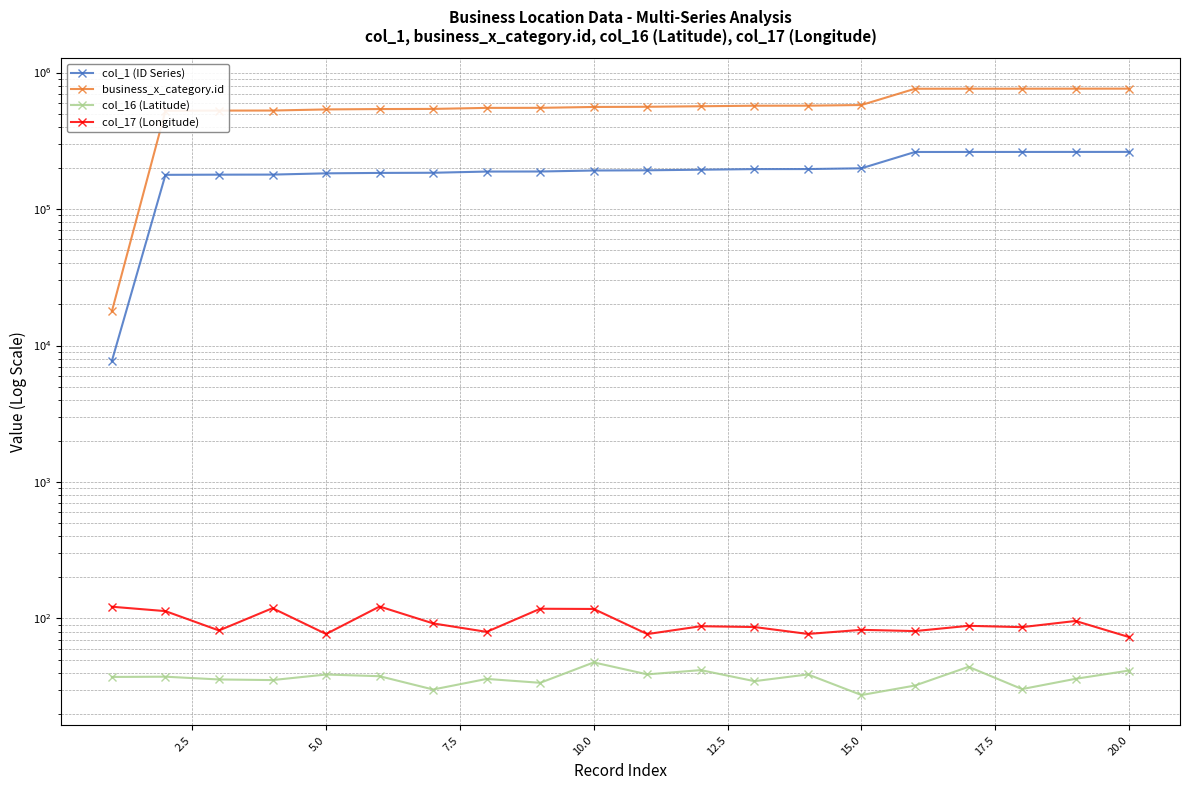

True or false: col_17 (Longitude) has a value of 153.4 at 10.0.

False